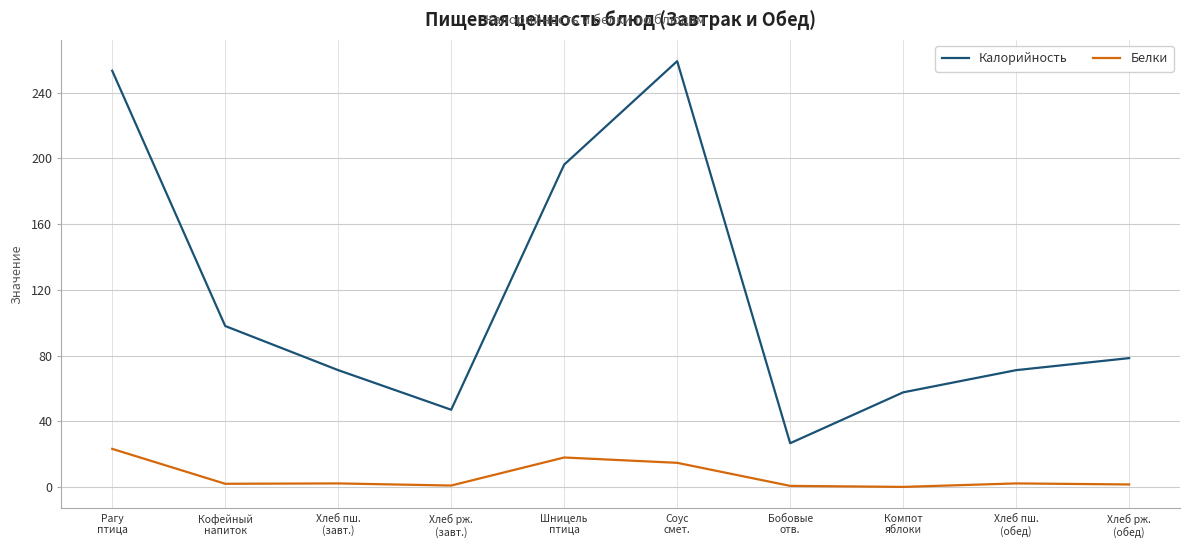

What is the difference between the highest and lowest values at Бобовые
отв.?

26.0